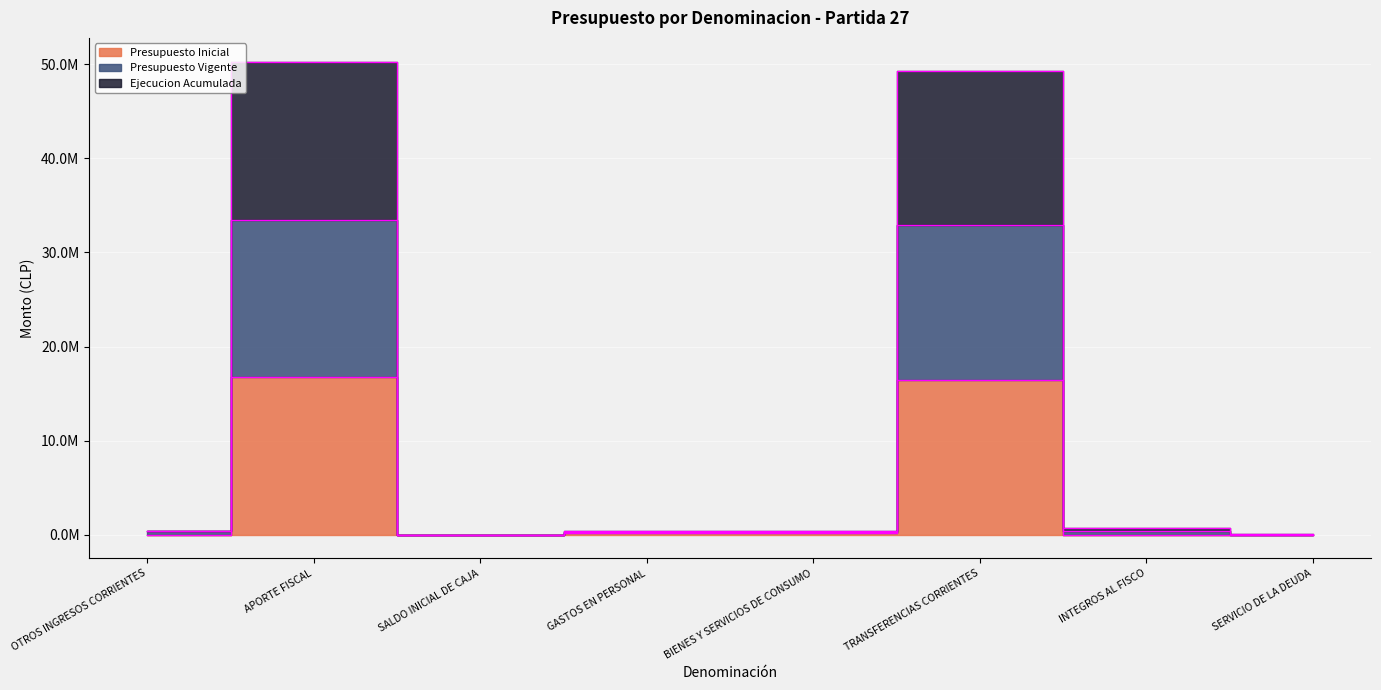

Rank the series by their average value, from lowest to highest.

Presupuesto Inicial, Presupuesto Vigente, Ejecucion Acumulada